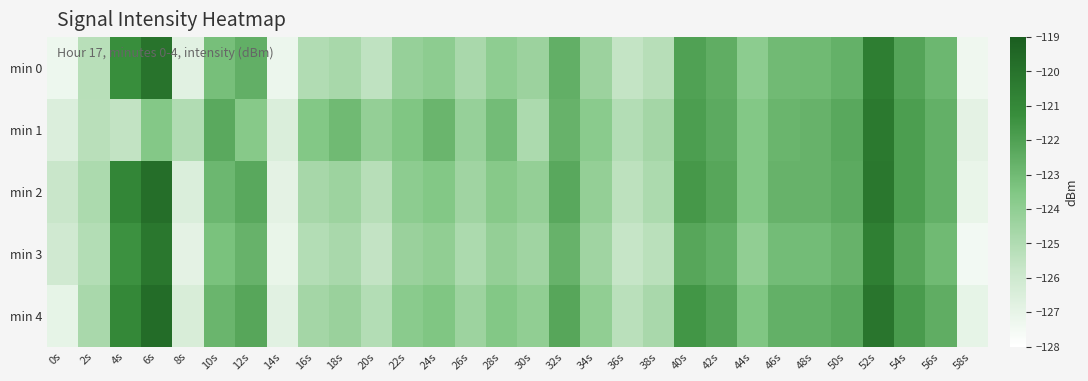

Reading left to right, what are all the values shown in this chart?

min 0: 0s=-127.3	2s=-125.2	4s=-121.3	6s=-120.0	8s=-126.8	10s=-123.2	12s=-122.6	14s=-127.2	16s=-125.0	18s=-124.7	20s=-125.5	22s=-124.2	24s=-123.9	26s=-124.8	28s=-123.9	30s=-124.4	32s=-122.6	34s=-124.4	36s=-125.6	38s=-125.2	40s=-122.0	42s=-122.5	44s=-123.9	46s=-123.0	48s=-123.0	50s=-122.6	52s=-120.5	54s=-122.1	56s=-122.9	58s=-127.4
min 1: 0s=-126.5	2s=-125.3	4s=-125.5	6s=-123.6	8s=-125.0	10s=-122.3	12s=-123.7	14s=-126.5	16s=-123.6	18s=-123.0	20s=-124.1	22s=-123.5	24s=-122.8	26s=-124.2	28s=-123.1	30s=-124.9	32s=-122.7	34s=-123.8	36s=-125.1	38s=-124.6	40s=-121.9	42s=-122.4	44s=-123.6	46s=-122.8	48s=-122.7	50s=-122.3	52s=-120.3	54s=-121.9	56s=-122.6	58s=-126.9
min 2: 0s=-125.8	2s=-124.9	4s=-120.9	6s=-119.8	8s=-126.5	10s=-122.9	12s=-122.3	14s=-126.9	16s=-124.7	18s=-124.4	20s=-125.2	22s=-123.9	24s=-123.6	26s=-124.5	28s=-123.7	30s=-124.1	32s=-122.3	34s=-124.1	36s=-125.4	38s=-124.9	40s=-121.7	42s=-122.2	44s=-123.6	46s=-122.7	48s=-122.7	50s=-122.4	52s=-120.2	54s=-121.9	56s=-122.6	58s=-127.1
min 3: 0s=-126.1	2s=-125.1	4s=-121.4	6s=-120.2	8s=-126.9	10s=-123.3	12s=-122.7	14s=-127.1	16s=-125.1	18s=-124.8	20s=-125.6	22s=-124.3	24s=-124.0	26s=-124.9	28s=-124.1	30s=-124.5	32s=-122.7	34s=-124.5	36s=-125.7	38s=-125.3	40s=-122.2	42s=-122.6	44s=-124.0	46s=-123.1	48s=-123.1	50s=-122.7	52s=-120.6	54s=-122.2	56s=-123.0	58s=-127.5
min 4: 0s=-127.0	2s=-124.8	4s=-121.0	6s=-119.7	8s=-126.4	10s=-122.8	12s=-122.2	14s=-126.8	16s=-124.6	18s=-124.3	20s=-125.1	22s=-123.8	24s=-123.5	26s=-124.4	28s=-123.6	30s=-124.0	32s=-122.2	34s=-124.0	36s=-125.3	38s=-124.8	40s=-121.6	42s=-122.1	44s=-123.5	46s=-122.6	48s=-122.6	50s=-122.3	52s=-120.1	54s=-121.8	56s=-122.5	58s=-127.0